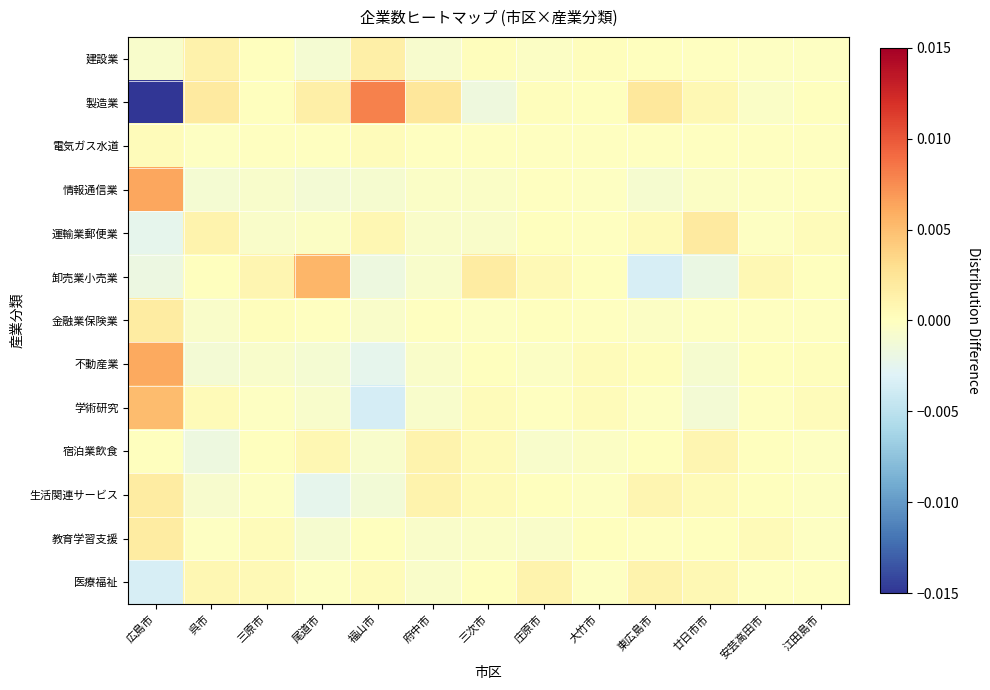

Reading right to left, extract all data points from this chart.

建設業: 江田島市=-0.0	安芸高田市=-0.0	廿日市市=-0.0	東広島市=0.0	大竹市=0.0	庄原市=-0.0	三次市=0.0	府中市=-0.0	福山市=0.0	尾道市=-0.0	三原市=0.0	呉市=0.0	広島市=-0.0
製造業: 江田島市=0.0	安芸高田市=-0.0	廿日市市=0.0	東広島市=0.0	大竹市=0.0	庄原市=0.0	三次市=-0.0	府中市=0.0	福山市=0.0	尾道市=0.0	三原市=0.0	呉市=0.0	広島市=-0.0
電気ガス水道: 江田島市=-0.0	安芸高田市=-0.0	廿日市市=-0.0	東広島市=-0.0	大竹市=-0.0	庄原市=-0.0	三次市=-0.0	府中市=-0.0	福山市=0.0	尾道市=-0.0	三原市=-0.0	呉市=-0.0	広島市=0.0
情報通信業: 江田島市=-0.0	安芸高田市=-0.0	廿日市市=-0.0	東広島市=-0.0	大竹市=-0.0	庄原市=-0.0	三次市=-0.0	府中市=-0.0	福山市=-0.0	尾道市=-0.0	三原市=-0.0	呉市=-0.0	広島市=0.0
運輸業郵便業: 江田島市=0.0	安芸高田市=-0.0	廿日市市=0.0	東広島市=0.0	大竹市=-0.0	庄原市=0.0	三次市=-0.0	府中市=-0.0	福山市=0.0	尾道市=-0.0	三原市=-0.0	呉市=0.0	広島市=-0.0
卸売業小売業: 江田島市=0.0	安芸高田市=0.0	廿日市市=-0.0	東広島市=-0.0	大竹市=0.0	庄原市=0.0	三次市=0.0	府中市=-0.0	福山市=-0.0	尾道市=0.0	三原市=0.0	呉市=0.0	広島市=-0.0
金融業保険業: 江田島市=-0.0	安芸高田市=-0.0	廿日市市=-0.0	東広島市=-0.0	大竹市=-0.0	庄原市=0.0	三次市=-0.0	府中市=-0.0	福山市=-0.0	尾道市=-0.0	三原市=0.0	呉市=-0.0	広島市=0.0
不動産業: 江田島市=0.0	安芸高田市=0.0	廿日市市=-0.0	東広島市=0.0	大竹市=0.0	庄原市=-0.0	三次市=0.0	府中市=-0.0	福山市=-0.0	尾道市=-0.0	三原市=-0.0	呉市=-0.0	広島市=0.0
学術研究: 江田島市=0.0	安芸高田市=-0.0	廿日市市=-0.0	東広島市=-0.0	大竹市=0.0	庄原市=-0.0	三次市=0.0	府中市=-0.0	福山市=-0.0	尾道市=-0.0	三原市=-0.0	呉市=0.0	広島市=0.0
宿泊業飲食: 江田島市=-0.0	安芸高田市=0.0	廿日市市=0.0	東広島市=0.0	大竹市=-0.0	庄原市=-0.0	三次市=0.0	府中市=0.0	福山市=-0.0	尾道市=0.0	三原市=0.0	呉市=-0.0	広島市=0.0
生活関連サービス: 江田島市=-0.0	安芸高田市=0.0	廿日市市=0.0	東広島市=0.0	大竹市=-0.0	庄原市=0.0	三次市=0.0	府中市=0.0	福山市=-0.0	尾道市=-0.0	三原市=-0.0	呉市=-0.0	広島市=0.0
教育学習支援: 江田島市=-0.0	安芸高田市=0.0	廿日市市=0.0	東広島市=-0.0	大竹市=0.0	庄原市=-0.0	三次市=-0.0	府中市=-0.0	福山市=0.0	尾道市=-0.0	三原市=0.0	呉市=-0.0	広島市=0.0
医療福祉: 江田島市=-0.0	安芸高田市=-0.0	廿日市市=0.0	東広島市=0.0	大竹市=-0.0	庄原市=0.0	三次市=0.0	府中市=-0.0	福山市=0.0	尾道市=-0.0	三原市=0.0	呉市=0.0	広島市=-0.0